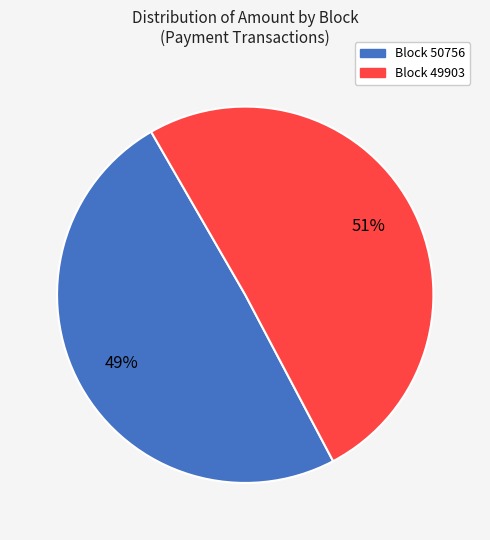

Is there a majority slice in this chart?

Yes